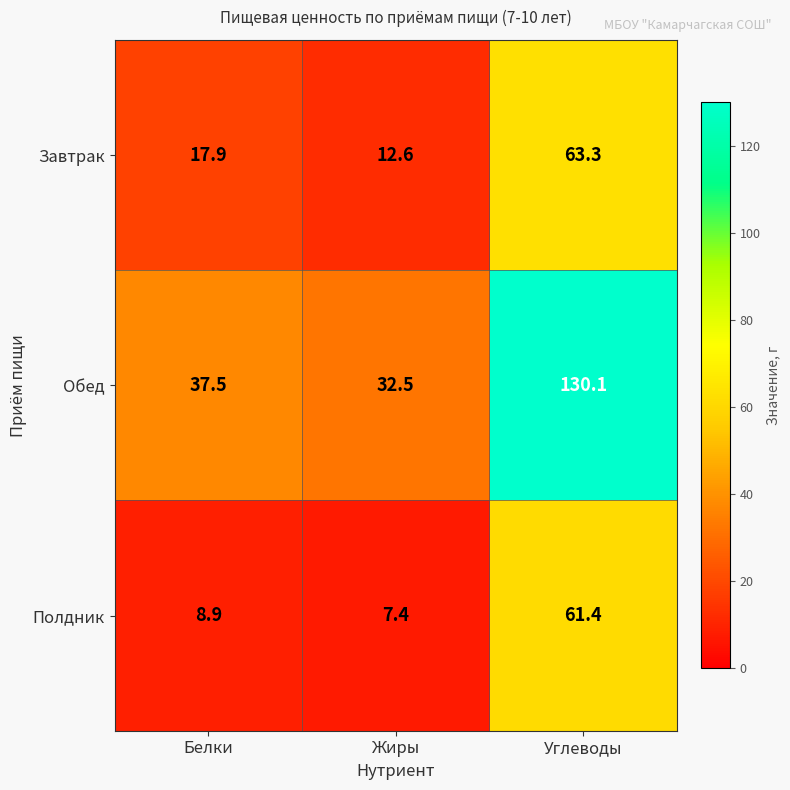

What is the minimum value shown in the chart?

7.4